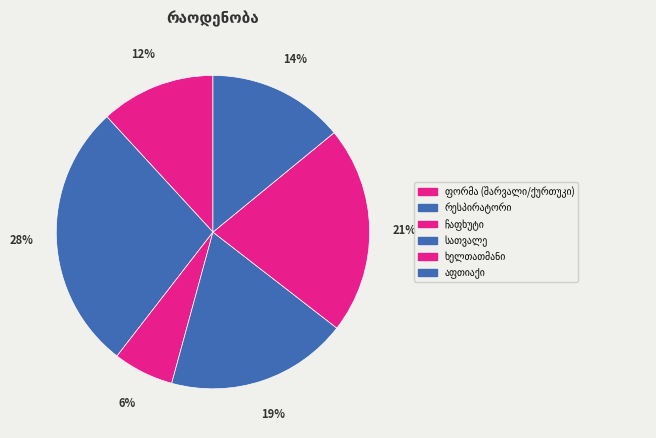

What is the largest slice in the pie chart?

რესპირატორი